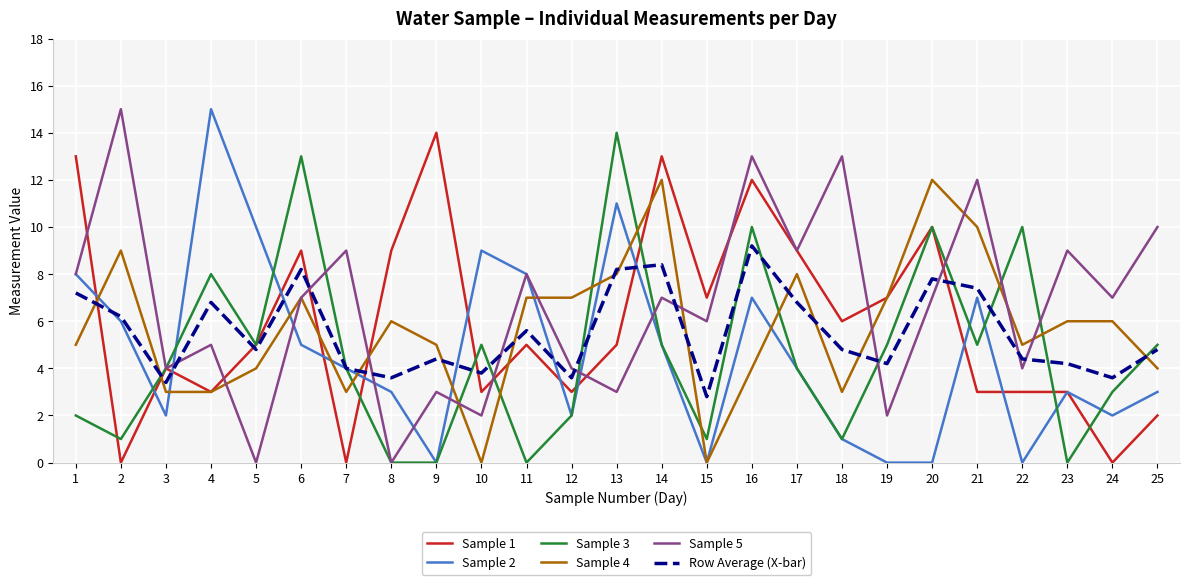

Where does the Sample 4 series first go above 6?

2